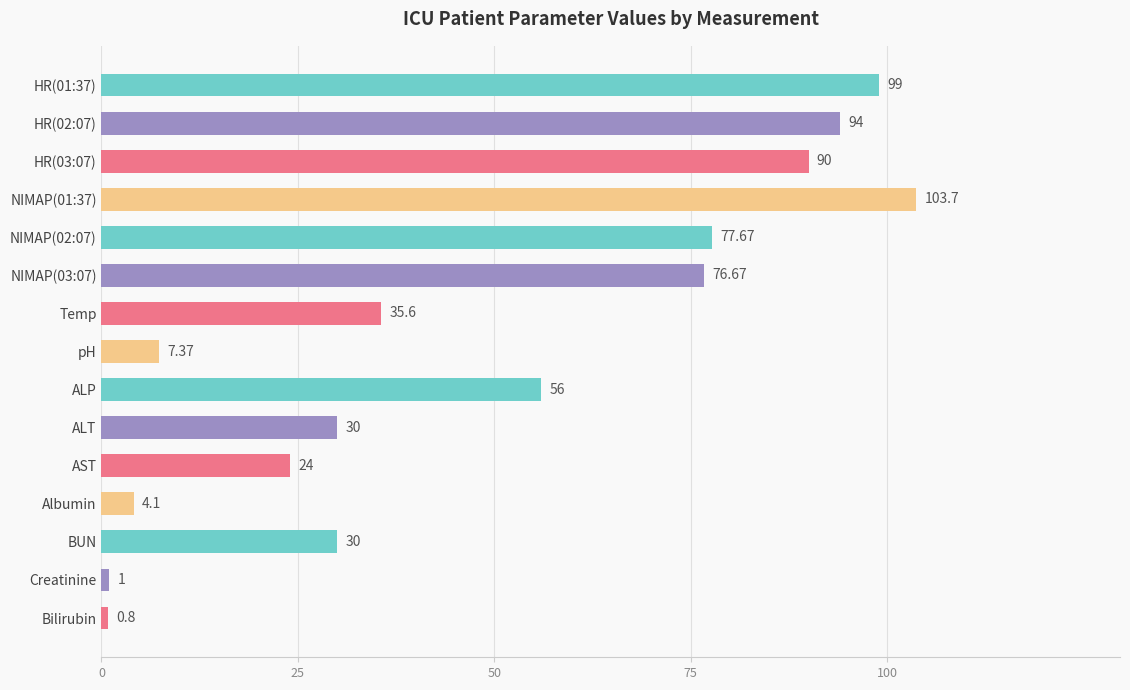

What is the label of the 13th bar from the top?

BUN